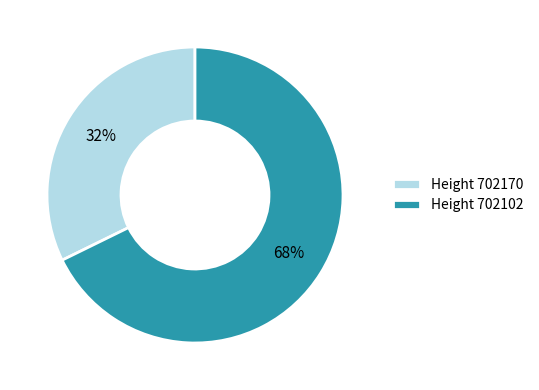

To the nearest percent, what is the average slice percentage?

50%